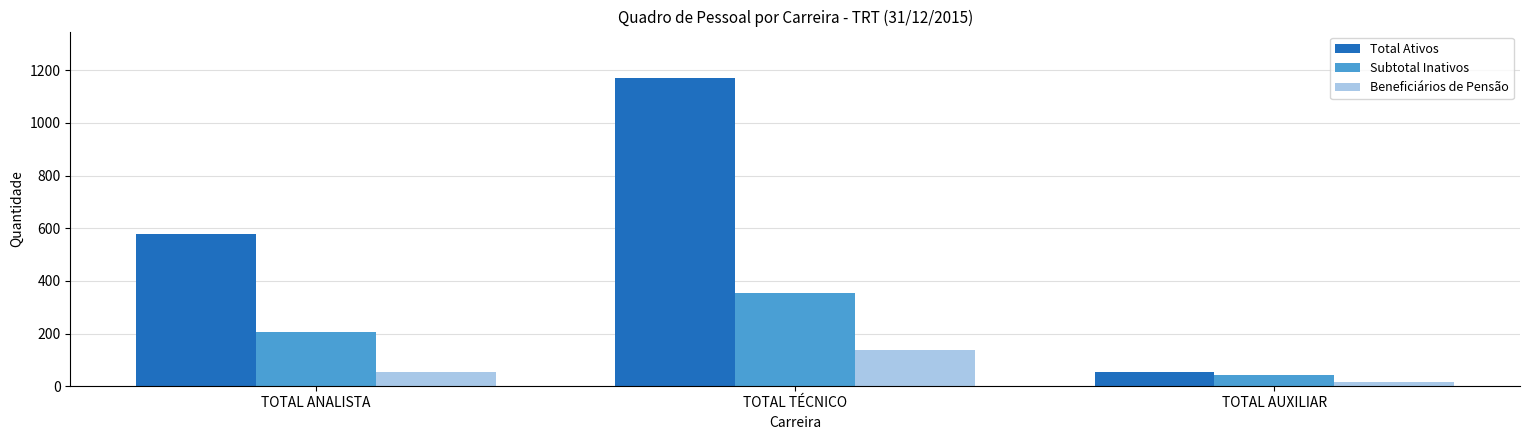

Which category has the lowest value across all series?

TOTAL AUXILIAR